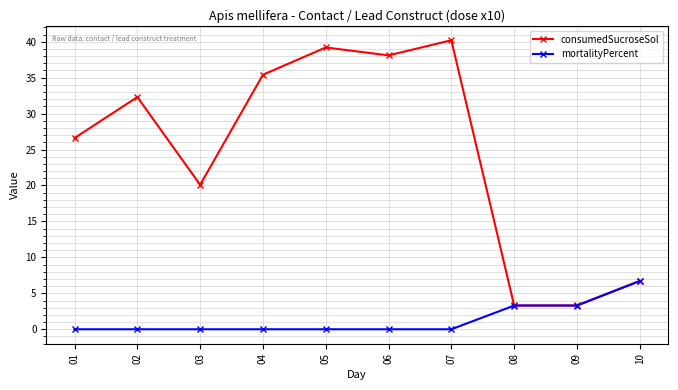

List the series in order of their peak value, highest first.

consumedSucroseSol, mortalityPercent